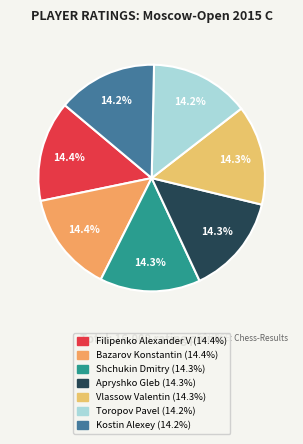

Combined, do Shchukin Dmitry and Vlassow Valentin account for over 50%?

No